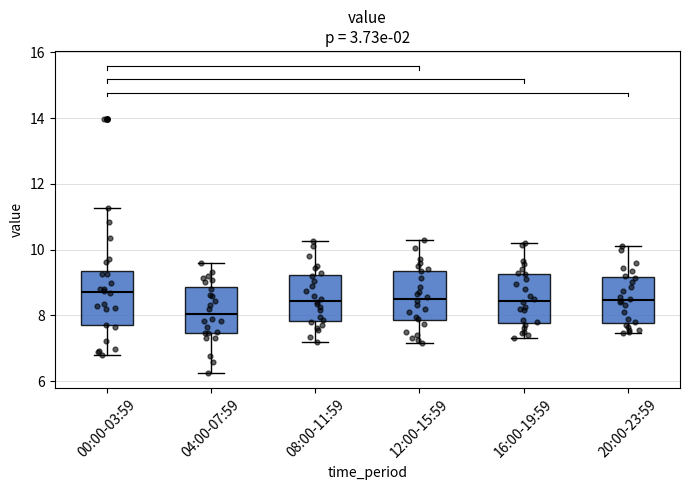

Which box has the highest median line?

00:00-03:59